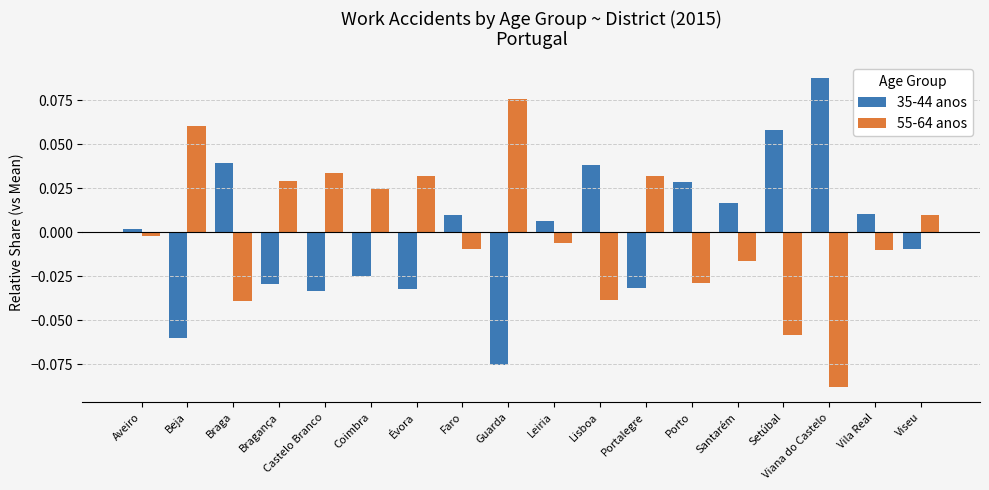

At which label does 55-64 anos first exceed 0?

Beja